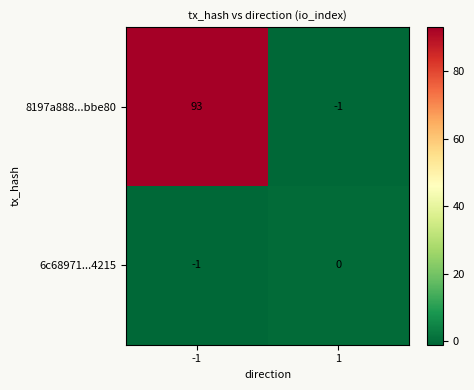

How many categories are shown in the chart?

2